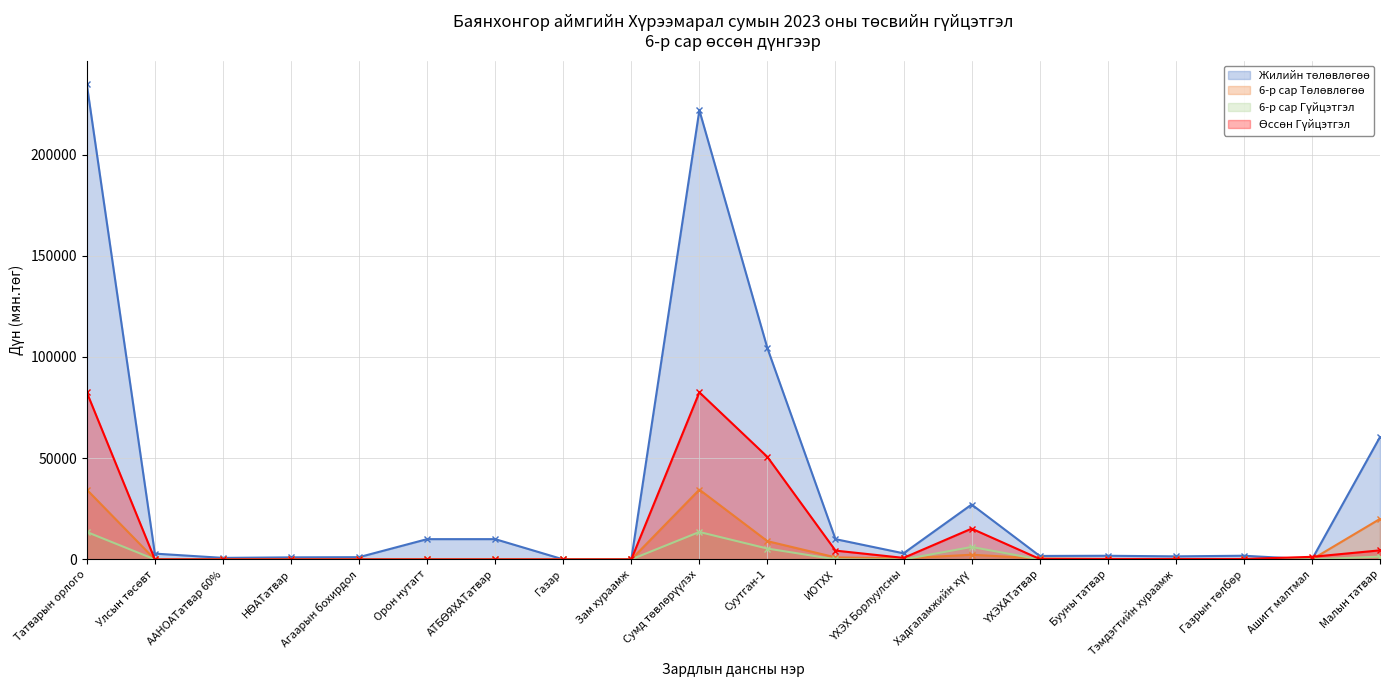

How many lines are shown in the chart?

4